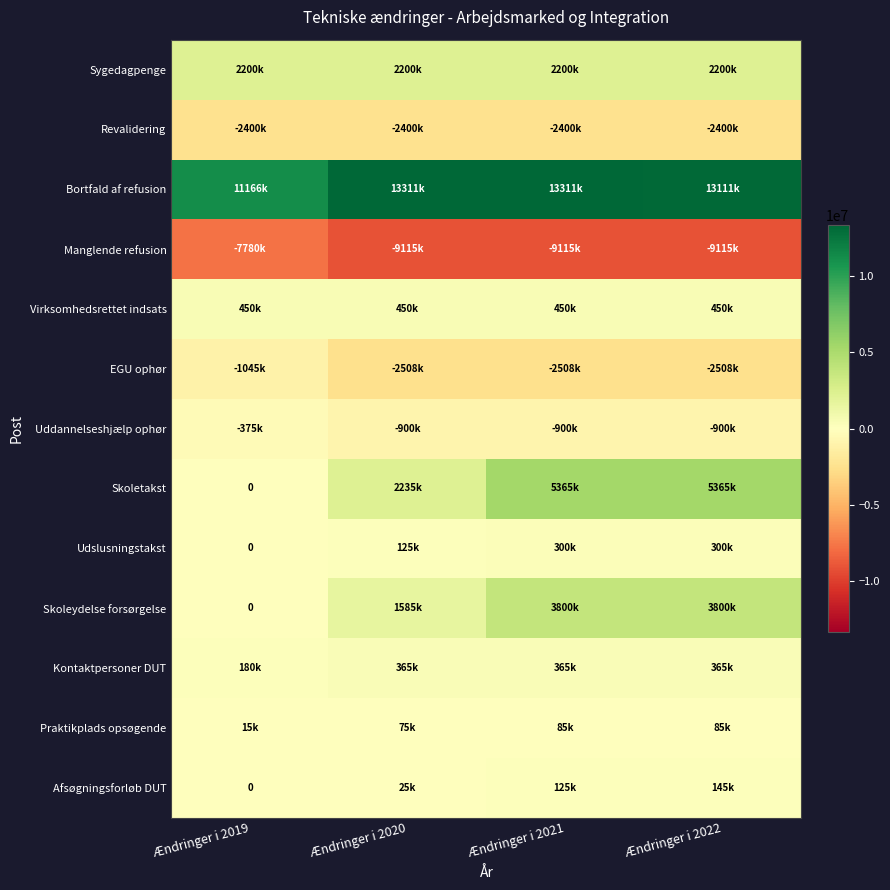

Read the Bortfald af refusion value at Ændringer i 2022, to the nearest 50.

13111000